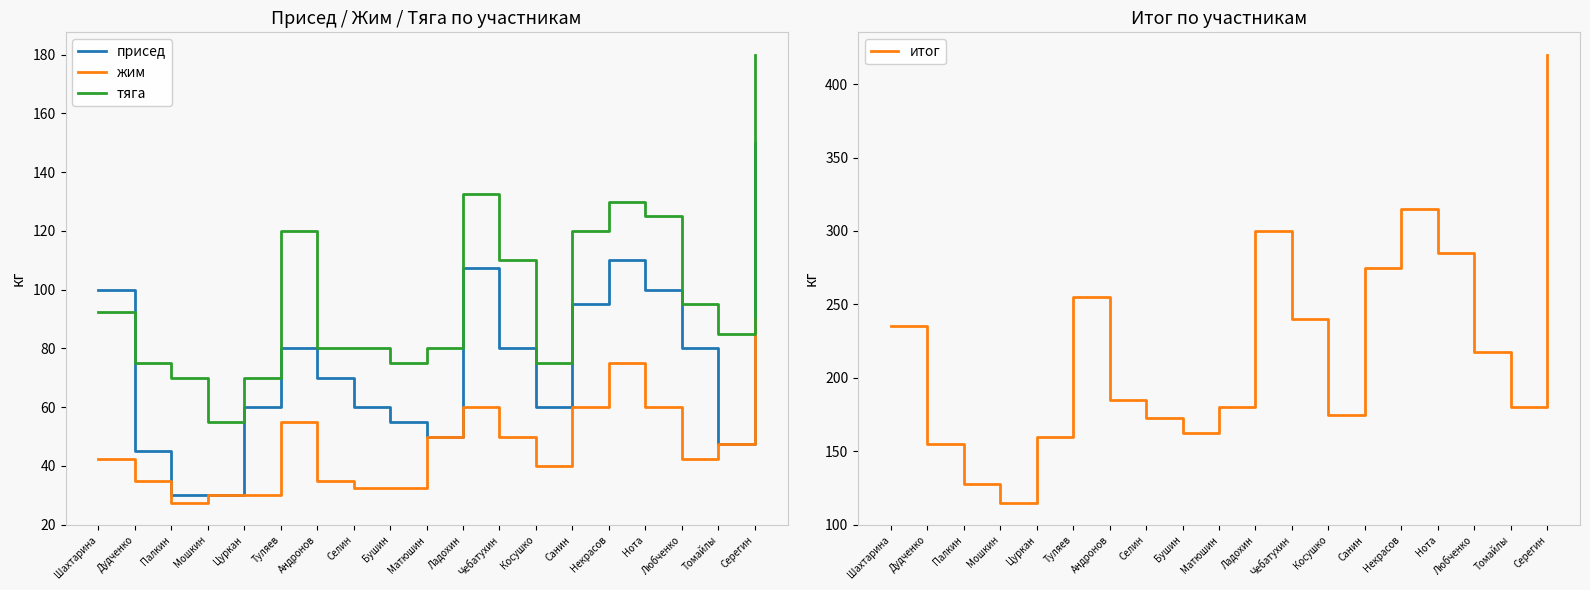

Reading left to right, list all the values displayed in this chart.

присед: Шахтарина=100.0	Дудченко=45.0	Палкин=30.0	Мошкин=30.0	Цуркан=60.0	Туляев=80.0	Андронов=70.0	Селин=60.0	Бушин=55.0	Матюшин=50.0	Ладохин=107.5	Чебатухин=80.0	Косушко=60.0	Санин=95.0	Некрасов=110.0	Нота=100.0	Любченко=80.0	Томайлы=47.5	Серегин=150.0
жим: Шахтарина=42.5	Дудченко=35.0	Палкин=27.5	Мошкин=30.0	Цуркан=30.0	Туляев=55.0	Андронов=35.0	Селин=32.5	Бушин=32.5	Матюшин=50.0	Ладохин=60.0	Чебатухин=50.0	Косушко=40.0	Санин=60.0	Некрасов=75.0	Нота=60.0	Любченко=42.5	Томайлы=47.5	Серегин=90.0
тяга: Шахтарина=92.5	Дудченко=75.0	Палкин=70.0	Мошкин=55.0	Цуркан=70.0	Туляев=120.0	Андронов=80.0	Селин=80.0	Бушин=75.0	Матюшин=80.0	Ладохин=132.5	Чебатухин=110.0	Косушко=75.0	Санин=120.0	Некрасов=130.0	Нота=125.0	Любченко=95.0	Томайлы=85.0	Серегин=180.0
итог: Шахтарина=235.0	Дудченко=155.0	Палкин=127.5	Мошкин=115.0	Цуркан=160.0	Туляев=255.0	Андронов=185.0	Селин=172.5	Бушин=162.5	Матюшин=180.0	Ладохин=300.0	Чебатухин=240.0	Косушко=175.0	Санин=275.0	Некрасов=315.0	Нота=285.0	Любченко=217.5	Томайлы=180.0	Серегин=420.0